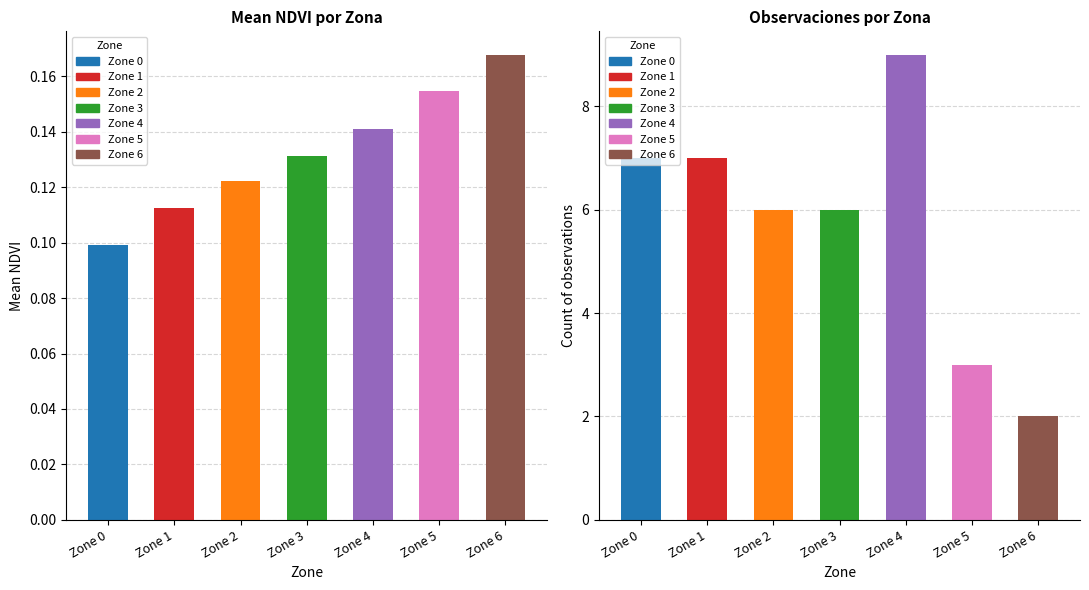

What is the minimum value shown in the chart?

0.1